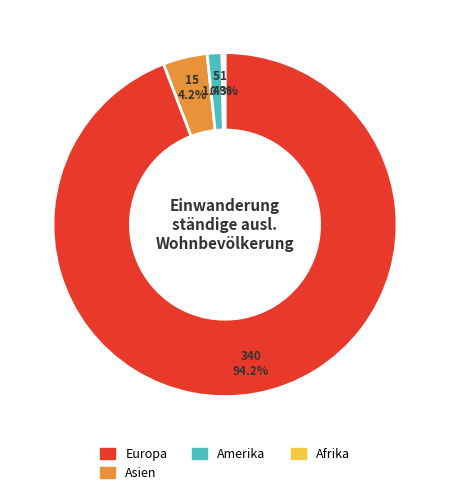

To the nearest percent, what is the combined percentage of Europa and Amerika?

96%